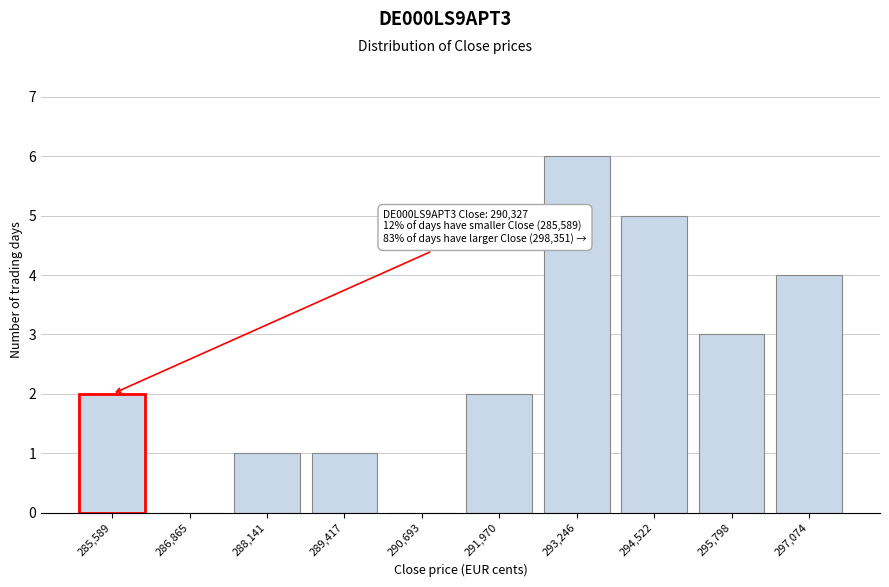

Reading right to left, list all the values displayed in this chart.

297,074=4	295,798=3	294,522=5	293,246=6	291,970=2	290,693=0	289,417=1	288,141=1	286,865=0	285,589=2